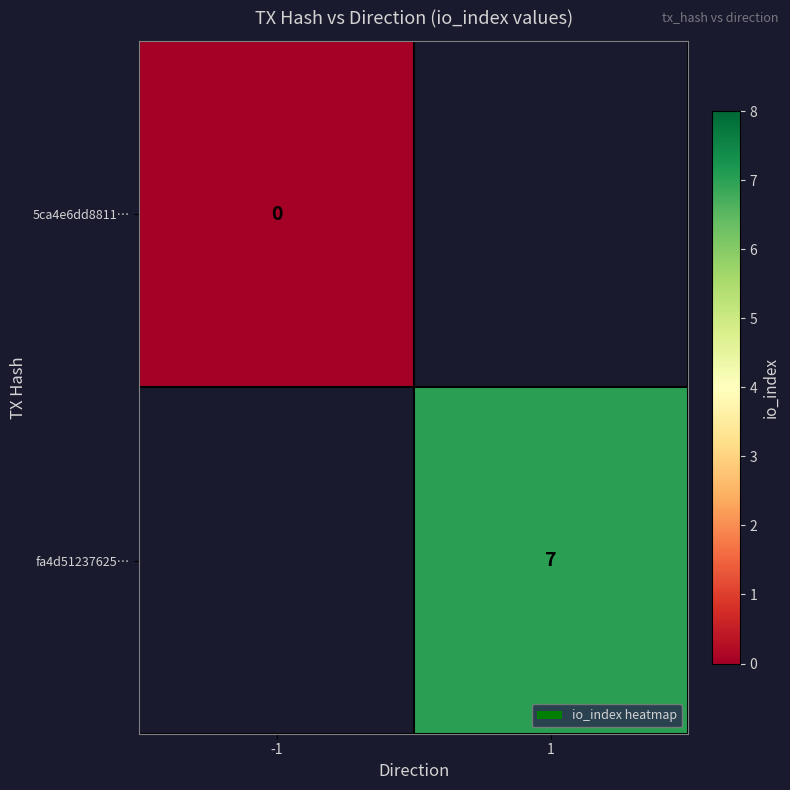

True or false: fa4d51237625… has a value of 7 at 1.

True